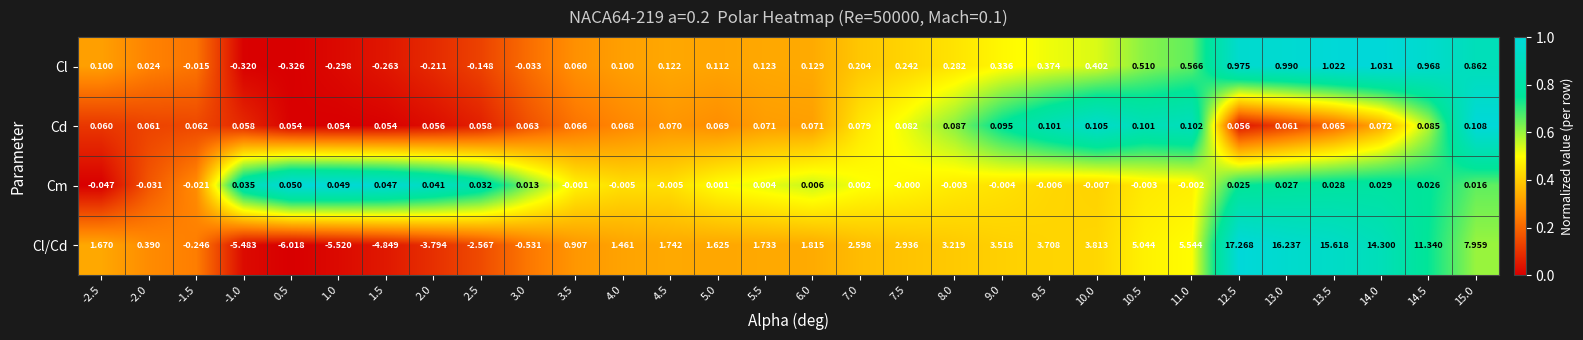

Which series has the largest range (max minus min)?

Cl/Cd